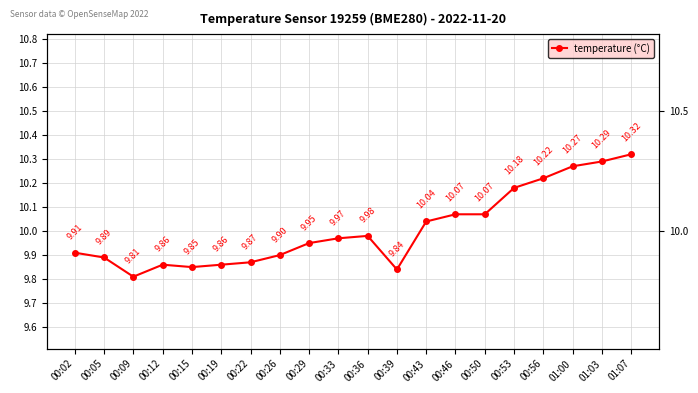

Rank the categories by value from highest to lowest.

01:07, 01:03, 01:00, 00:56, 00:53, 00:46, 00:50, 00:43, 00:36, 00:33, 00:29, 00:02, 00:26, 00:05, 00:22, 00:12, 00:19, 00:15, 00:39, 00:09